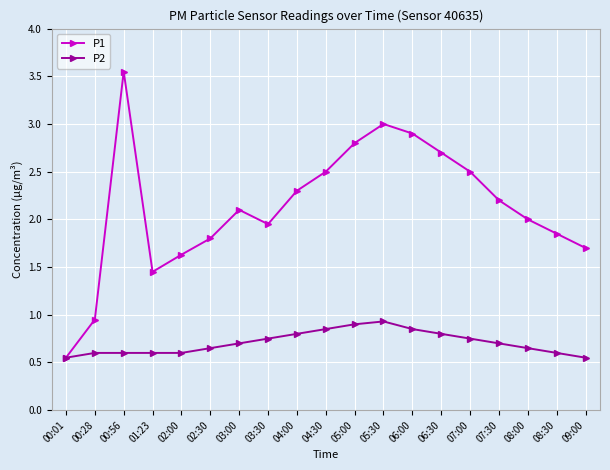

Which series has the largest range (max minus min)?

P1